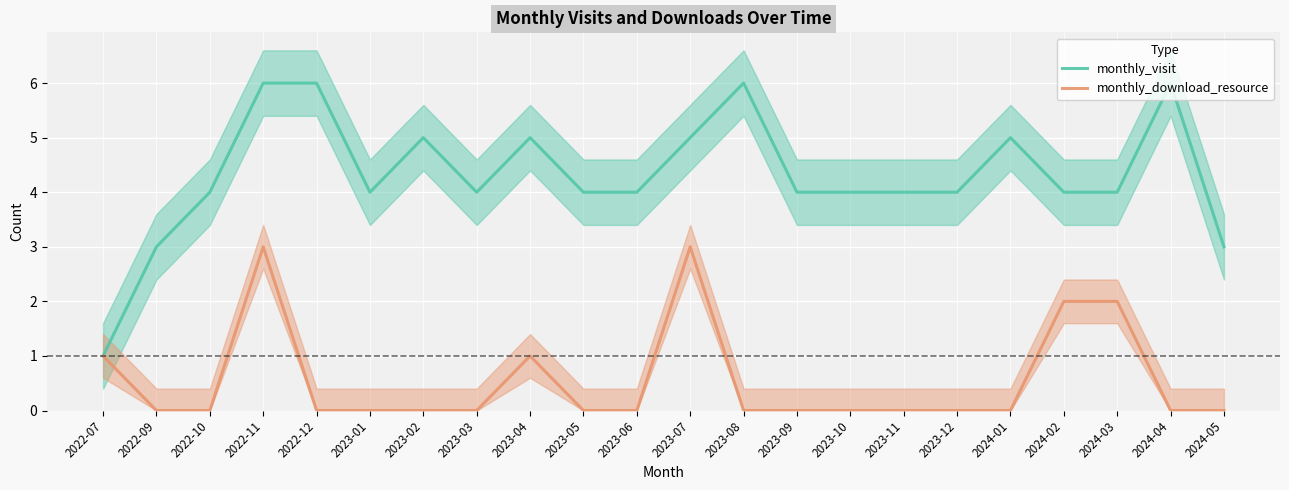

Between 2023-01 and 2023-11, which is larger?

2023-01